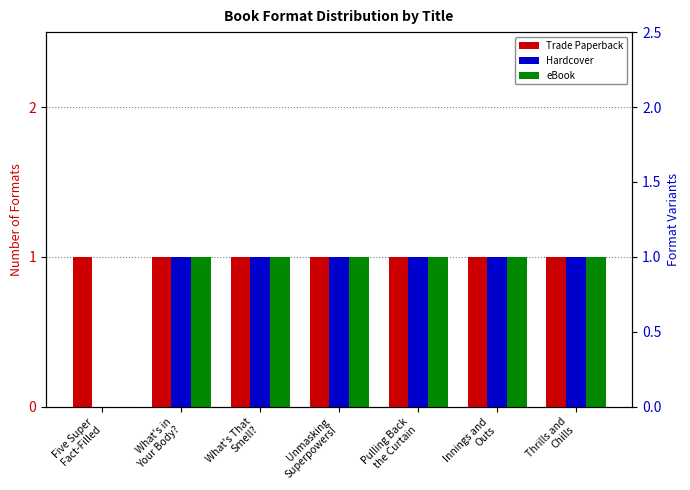

Reading left to right, transcribe all the data shown in this chart.

Trade Paperback: Five Super
Fact-Filled=1	What's in
Your Body?=1	What's That
Smell?=1	Unmasking
Superpowers!=1	Pulling Back
the Curtain=1	Innings and
Outs=1	Thrills and
Chills=1
Hardcover: Five Super
Fact-Filled=0	What's in
Your Body?=1	What's That
Smell?=1	Unmasking
Superpowers!=1	Pulling Back
the Curtain=1	Innings and
Outs=1	Thrills and
Chills=1
eBook: Five Super
Fact-Filled=0	What's in
Your Body?=1	What's That
Smell?=1	Unmasking
Superpowers!=1	Pulling Back
the Curtain=1	Innings and
Outs=1	Thrills and
Chills=1